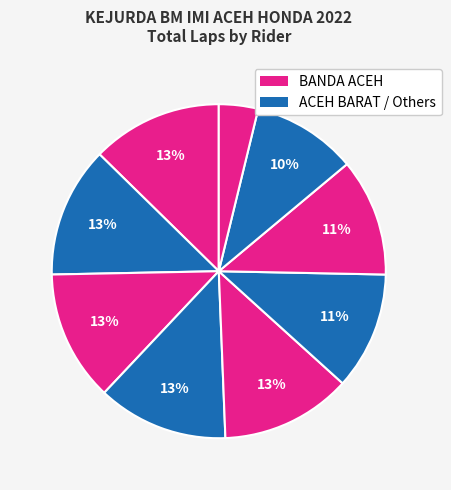

How many segments does this pie chart have?

9